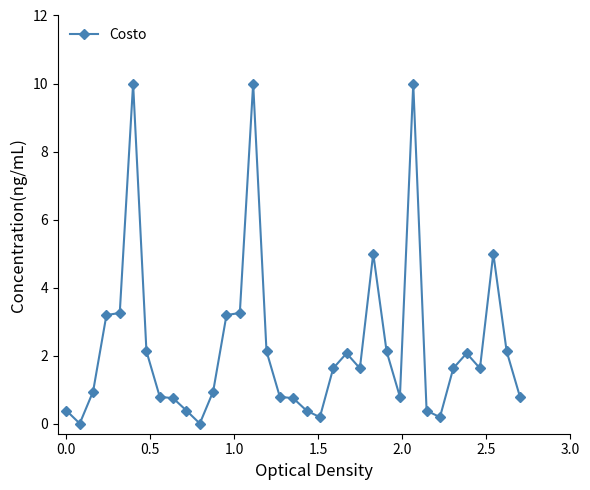

What is the value of the 18th point from the left?

0.7